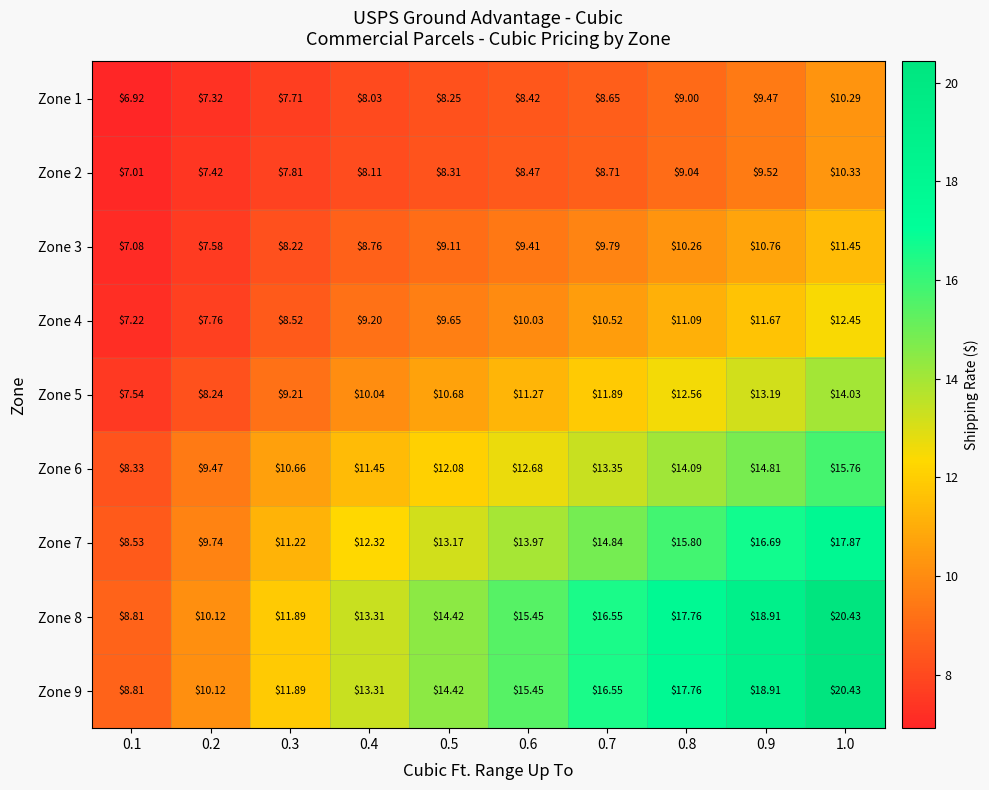

Is the value of Zone 9 at 0.3 greater than the value of Zone 8 at 0.7?

No